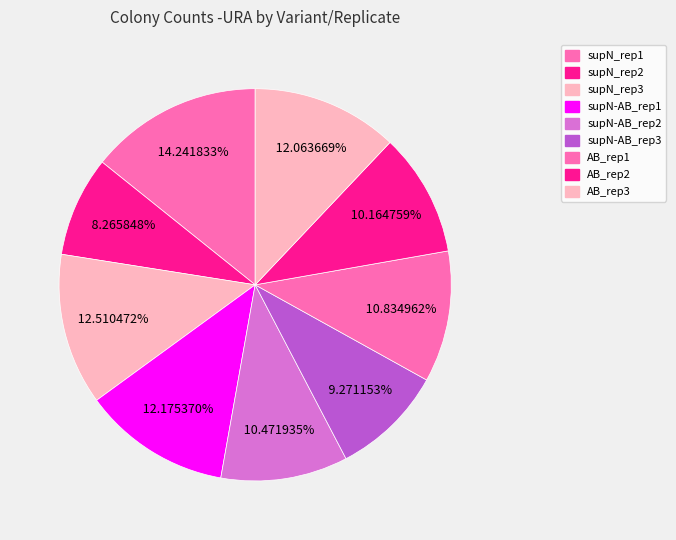

Is there any slice that represents more than half of the pie?

No